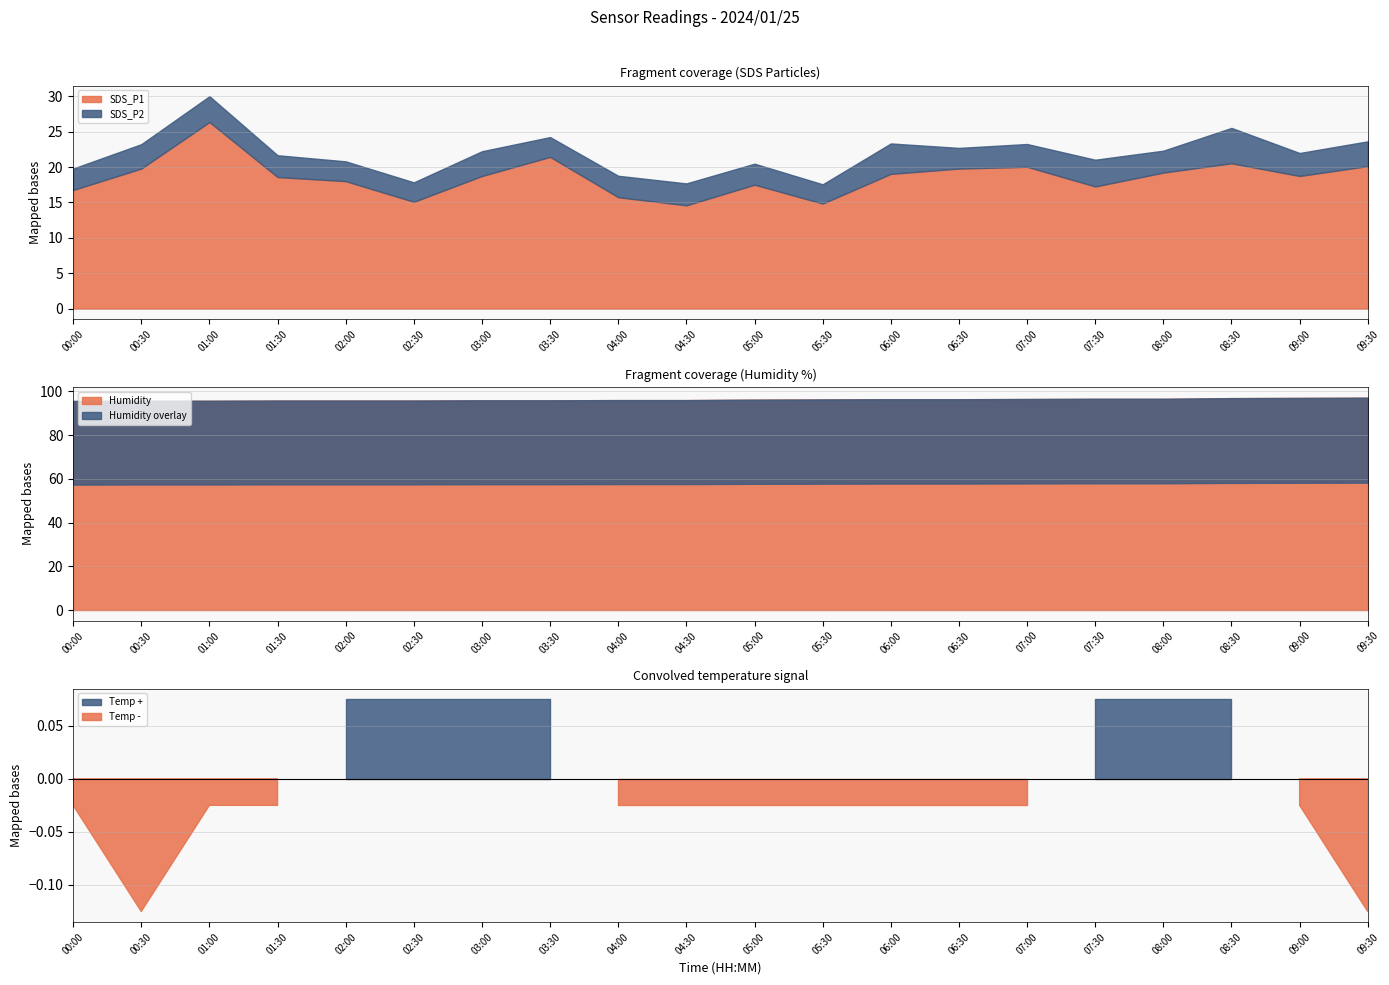

True or false: SDS_P1 has a value of 21.4 at 03:30.

True